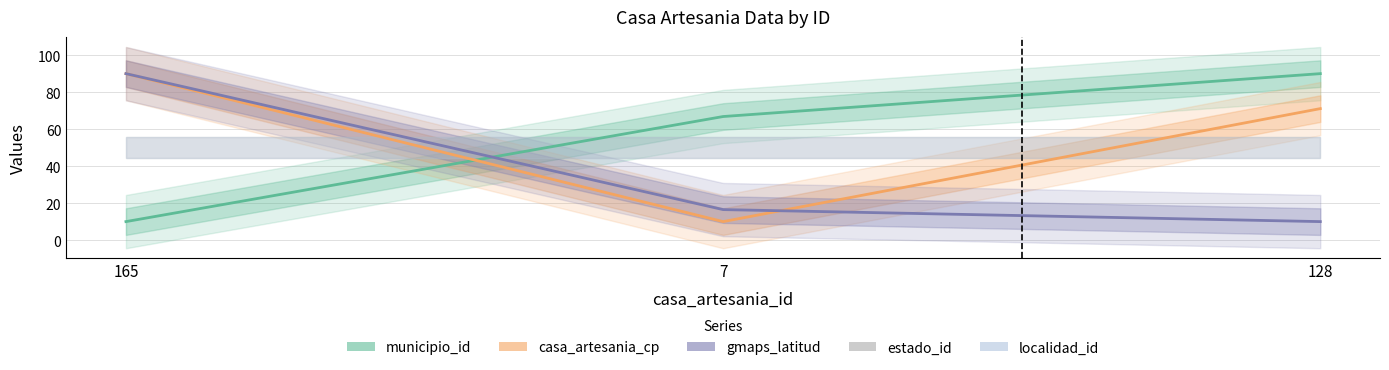

What position from the left is 165?

1